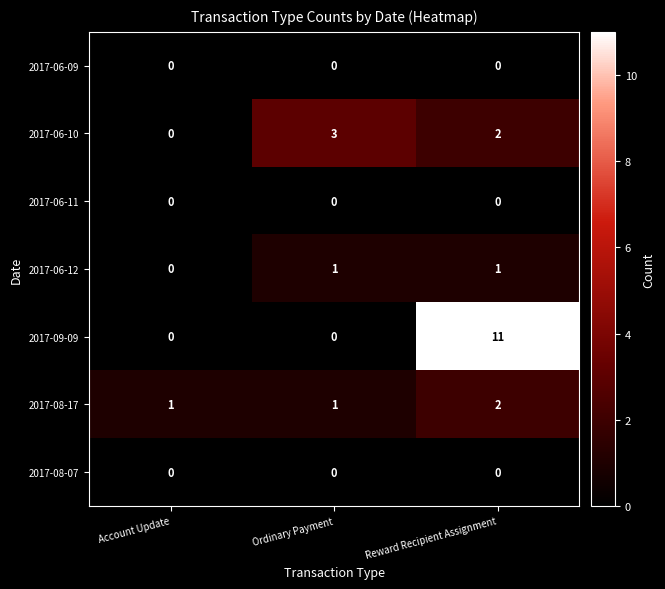

Reading right to left, list all the values displayed in this chart.

2017-06-09: Reward Recipient Assignment=0	Ordinary Payment=0	Account Update=0
2017-06-10: Reward Recipient Assignment=2	Ordinary Payment=3	Account Update=0
2017-06-11: Reward Recipient Assignment=0	Ordinary Payment=0	Account Update=0
2017-06-12: Reward Recipient Assignment=1	Ordinary Payment=1	Account Update=0
2017-09-09: Reward Recipient Assignment=11	Ordinary Payment=0	Account Update=0
2017-08-17: Reward Recipient Assignment=2	Ordinary Payment=1	Account Update=1
2017-08-07: Reward Recipient Assignment=0	Ordinary Payment=0	Account Update=0